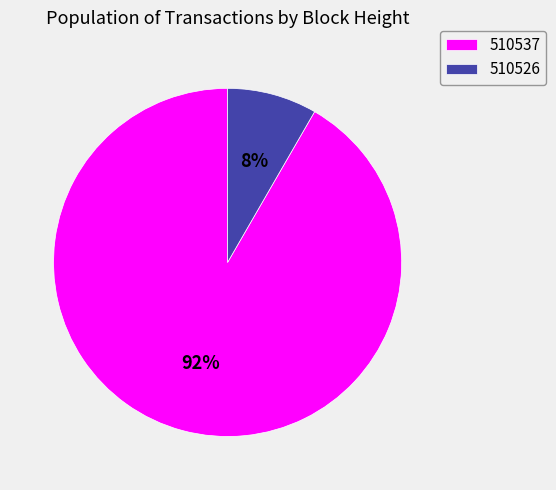

Count the number of slices in the pie.

2